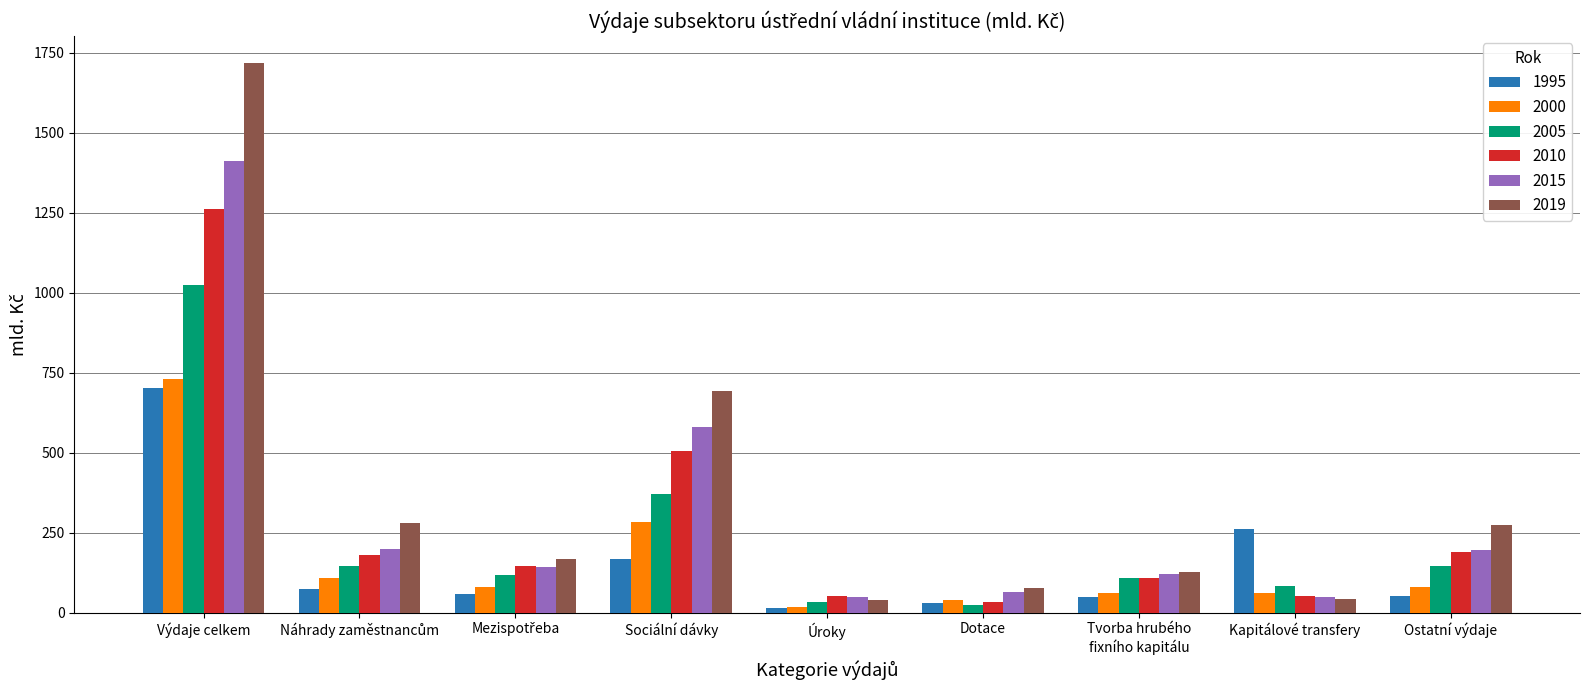

Where is 2005 nearest to the value 524?

Sociální dávky